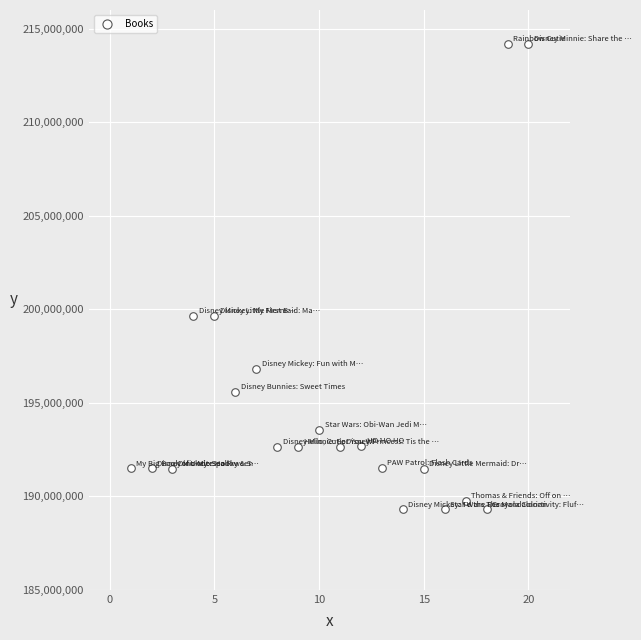

What is the range of Y values (max minus min)?

24896970